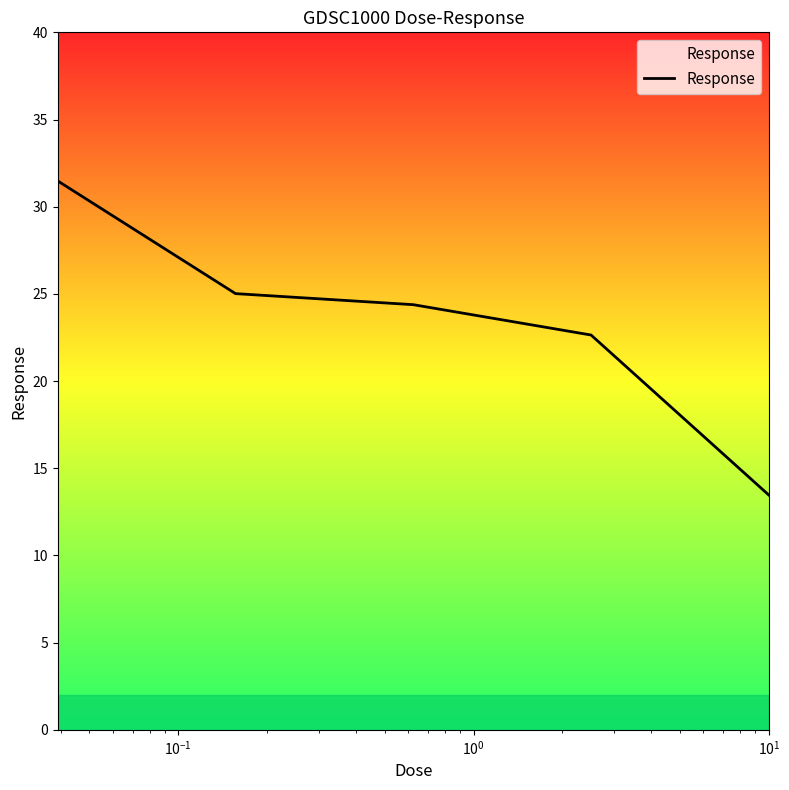

What is the sum of all values?

117.0